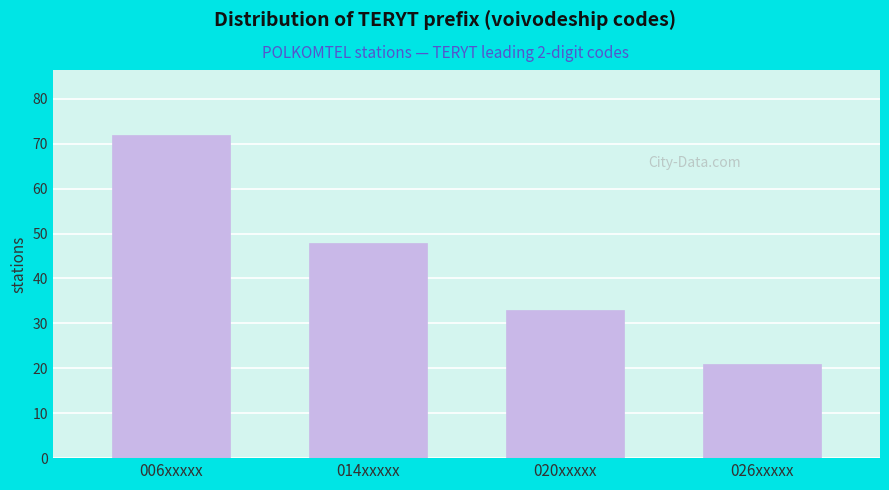

Reading left to right, what are all the values shown in this chart?

72	48	33	21